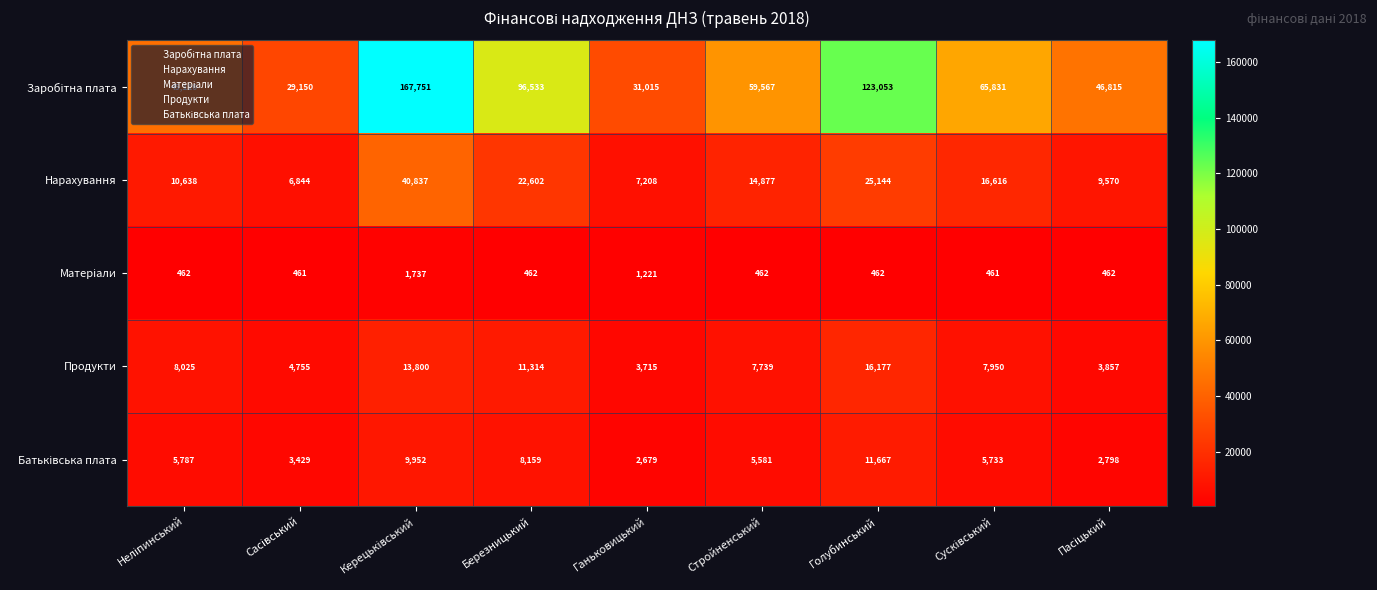

What is the difference between the highest and lowest values at Ганьковицький?

29794